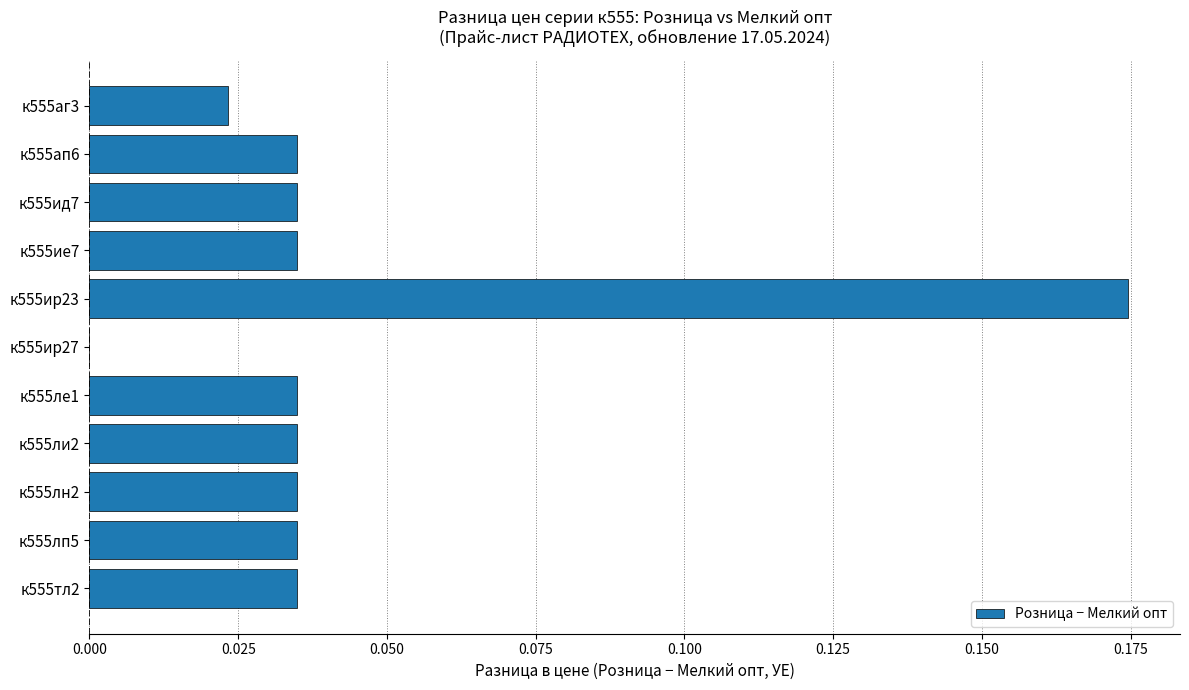

Is it true that the value at к555аг3 is 0.0?

True